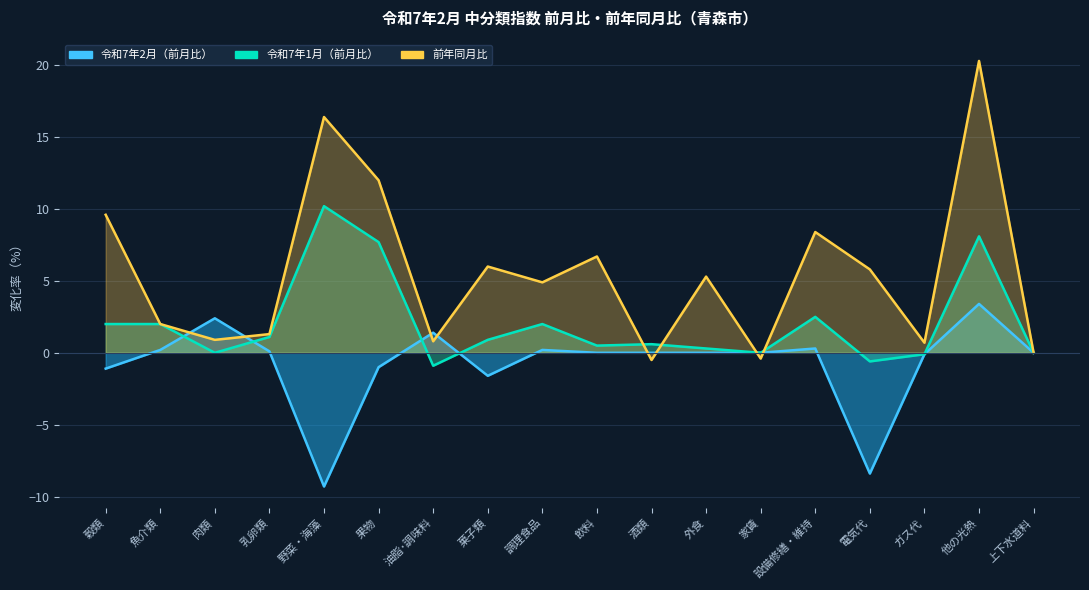

What is the difference between the second highest and second lowest values in the 令和7年2月（前月比） series?

10.8